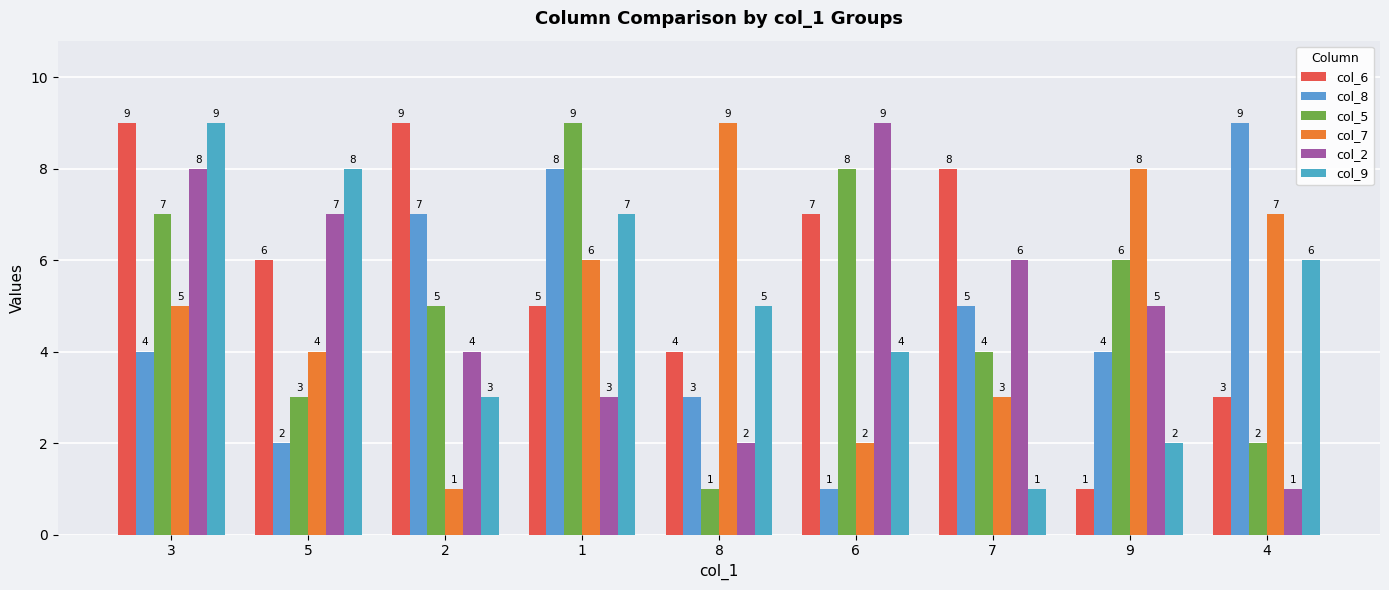

What is the value of the col_9 bar at the 4th from the left?

7